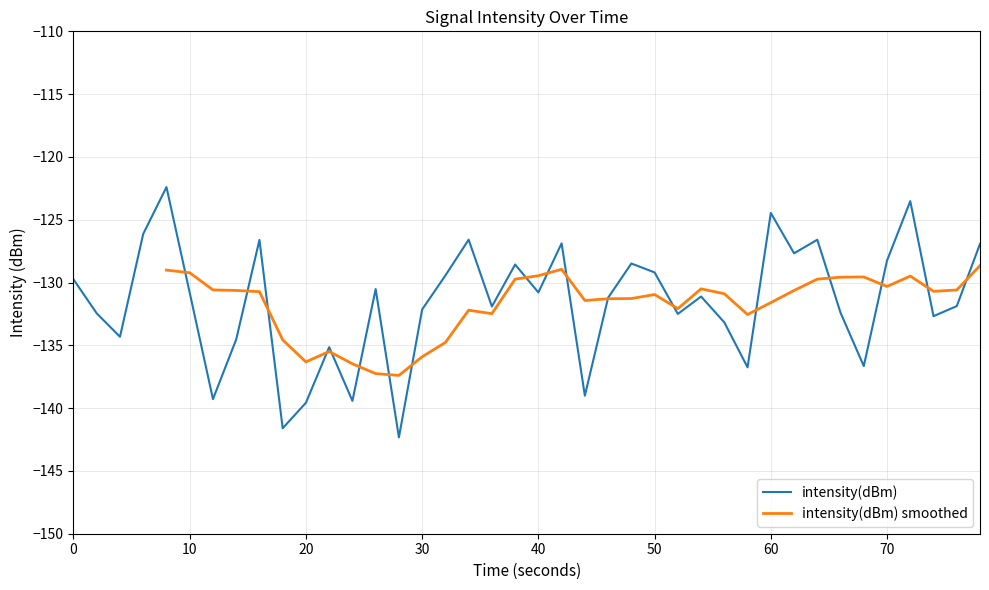

Count the number of categories in the chart.

40